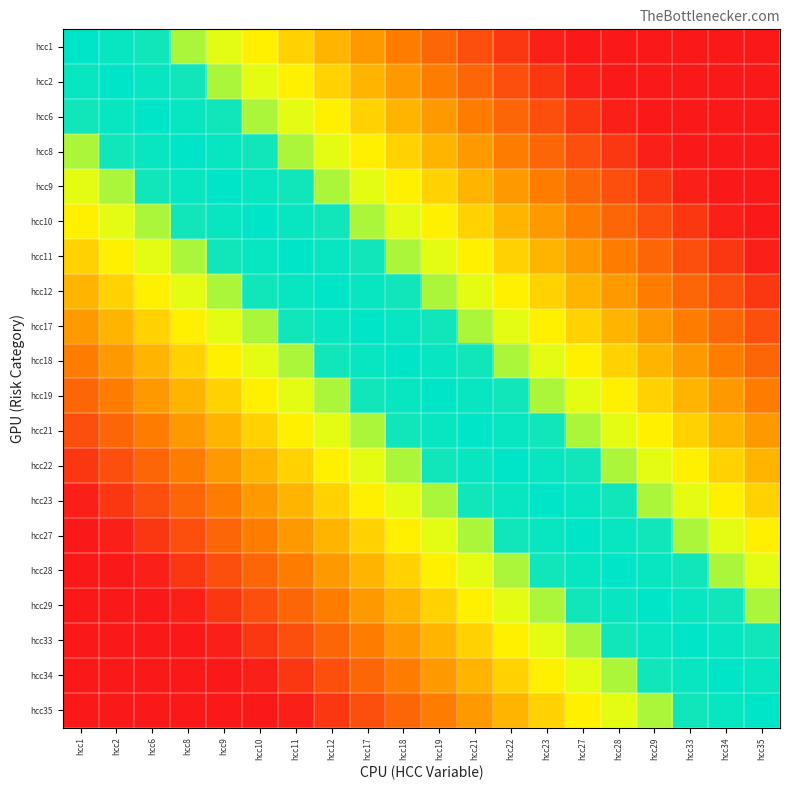

What is the total value across all series at hcc33?

5